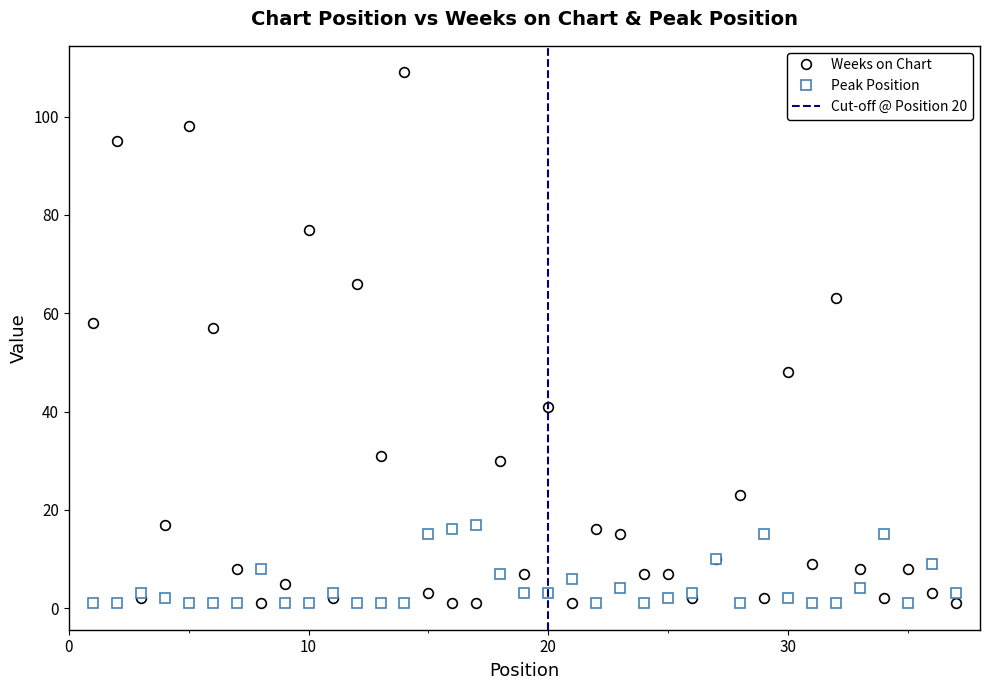

What are all the series names shown in the legend?

Weeks on Chart, Peak Position